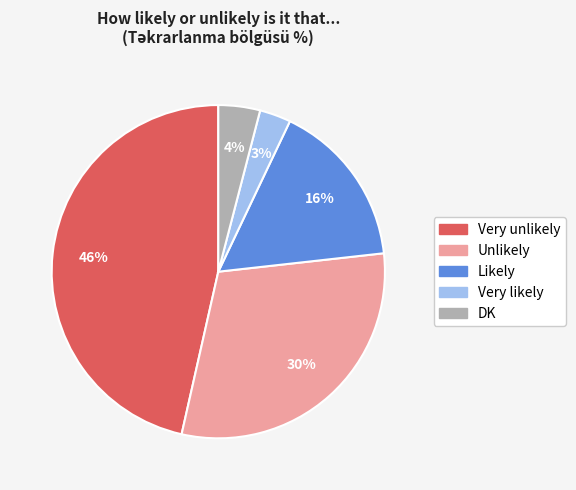

To the nearest percent, what percentage of the pie is Very unlikely?

46%